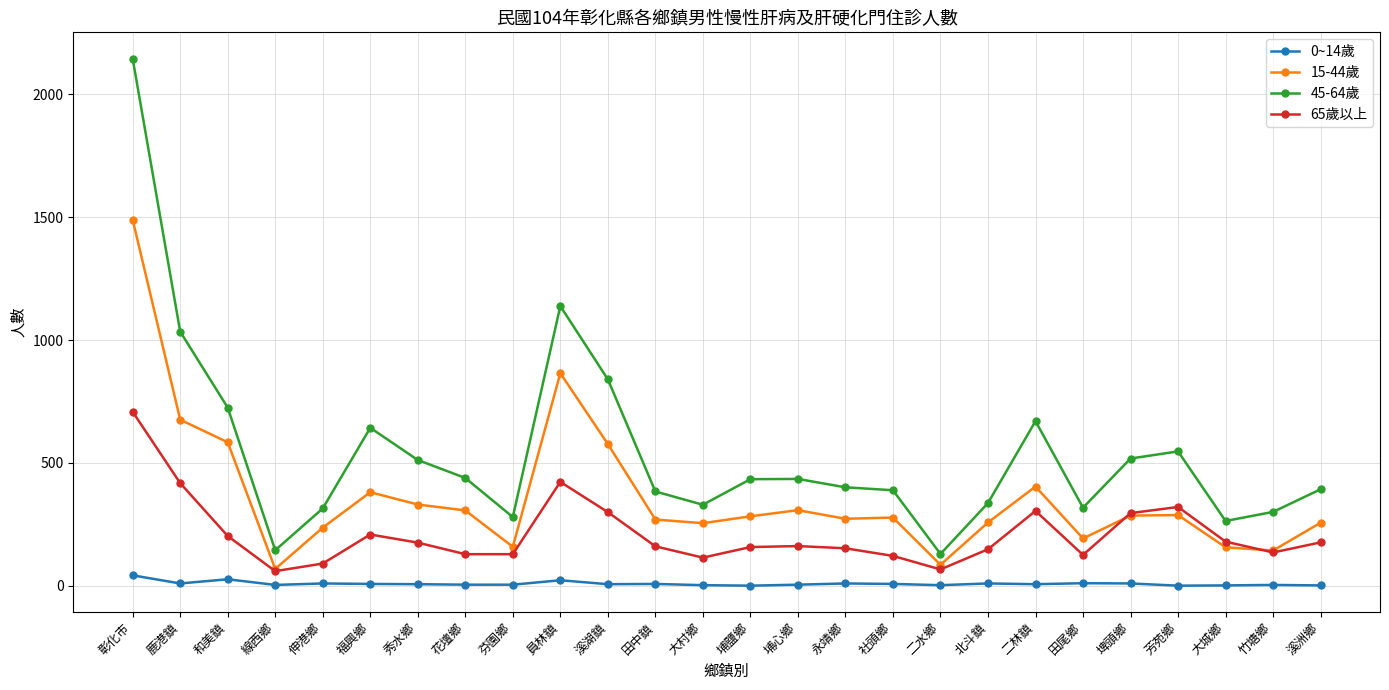

True or false: 65歲以上 has a value of 203 at 和美鎮.

True